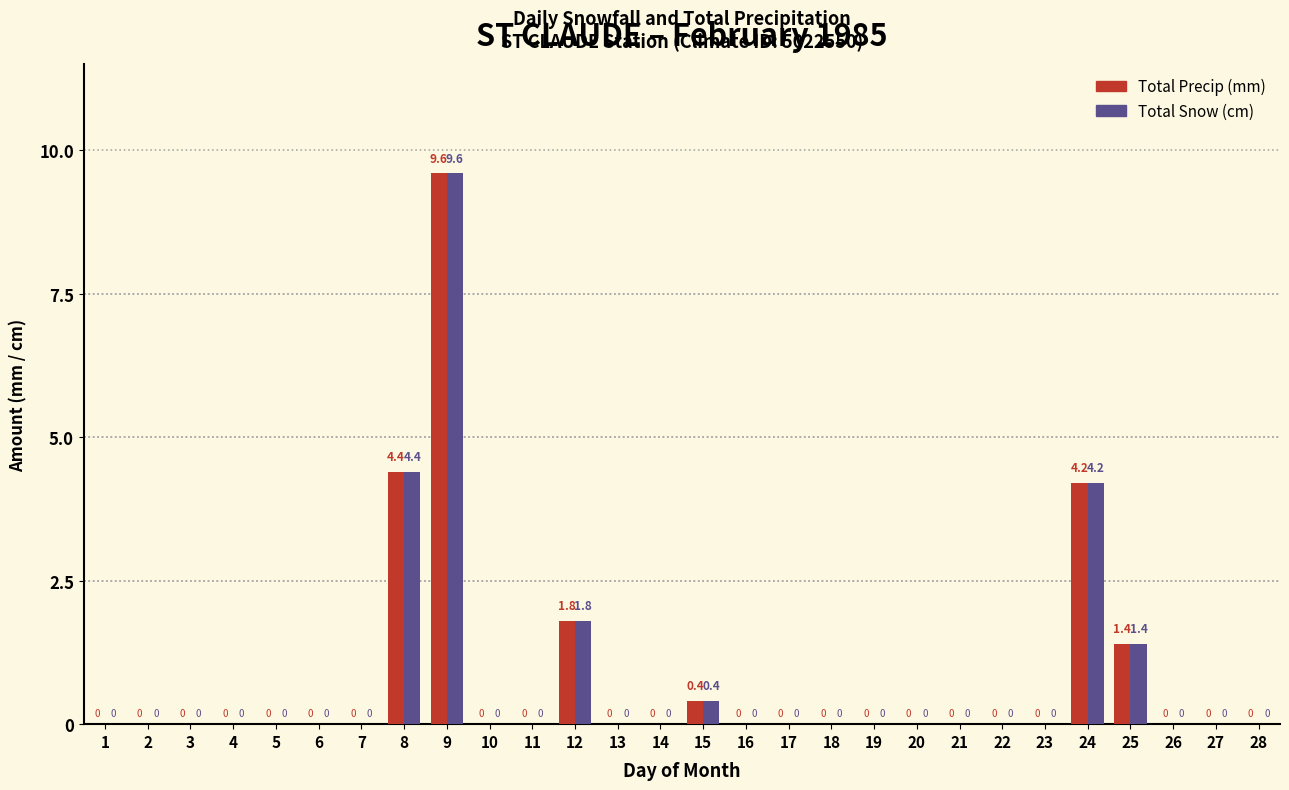

Reading right to left, list all the values displayed in this chart.

Total Precip (mm): 28=0.0	27=0.0	26=0.0	25=1.4	24=4.2	23=0.0	22=0.0	21=0.0	20=0.0	19=0.0	18=0.0	17=0.0	16=0.0	15=0.4	14=0.0	13=0.0	12=1.8	11=0.0	10=0.0	9=9.6	8=4.4	7=0.0	6=0.0	5=0.0	4=0.0	3=0.0	2=0.0	1=0.0
Total Snow (cm): 28=0.0	27=0.0	26=0.0	25=1.4	24=4.2	23=0.0	22=0.0	21=0.0	20=0.0	19=0.0	18=0.0	17=0.0	16=0.0	15=0.4	14=0.0	13=0.0	12=1.8	11=0.0	10=0.0	9=9.6	8=4.4	7=0.0	6=0.0	5=0.0	4=0.0	3=0.0	2=0.0	1=0.0